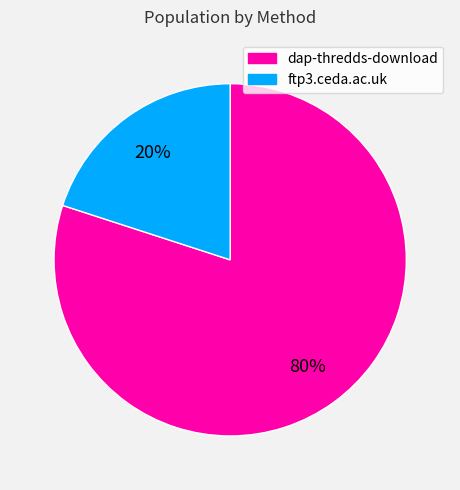

To the nearest percent, what percentage of the pie is ftp3.ceda.ac.uk?

20%